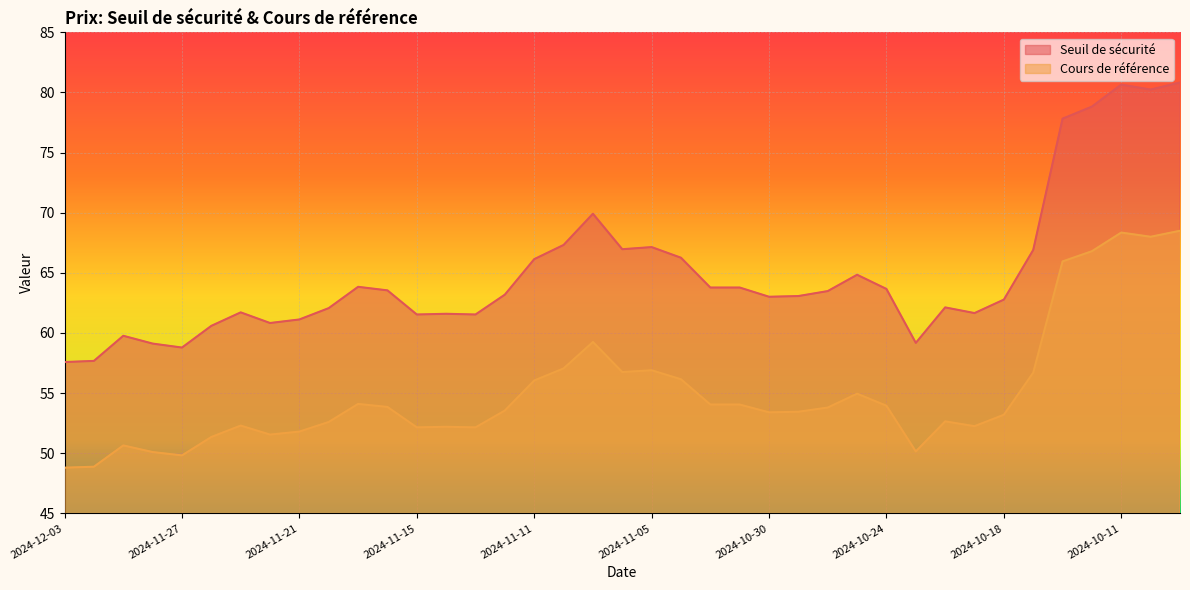

Which category has the lowest value in the Seuil de sécurité series?

2024-12-03